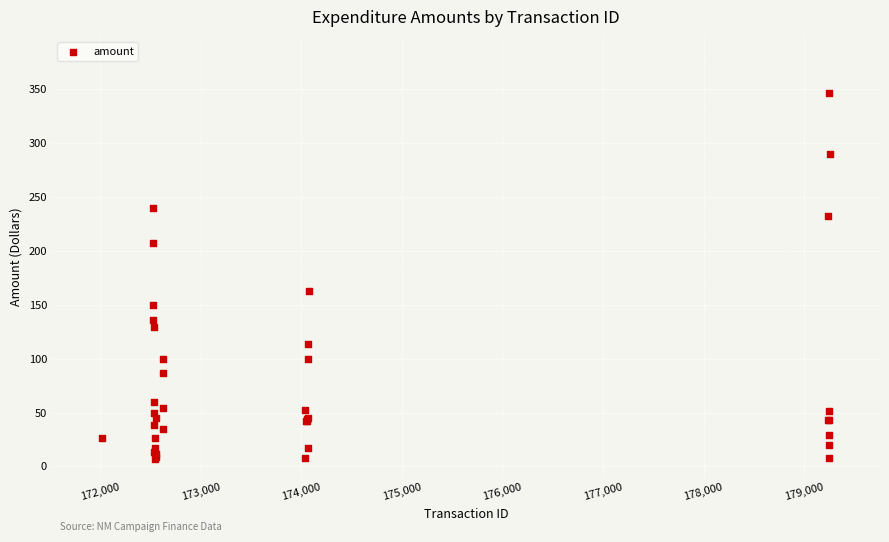

What Y value in the scatter plot is closest to 176?

163.1